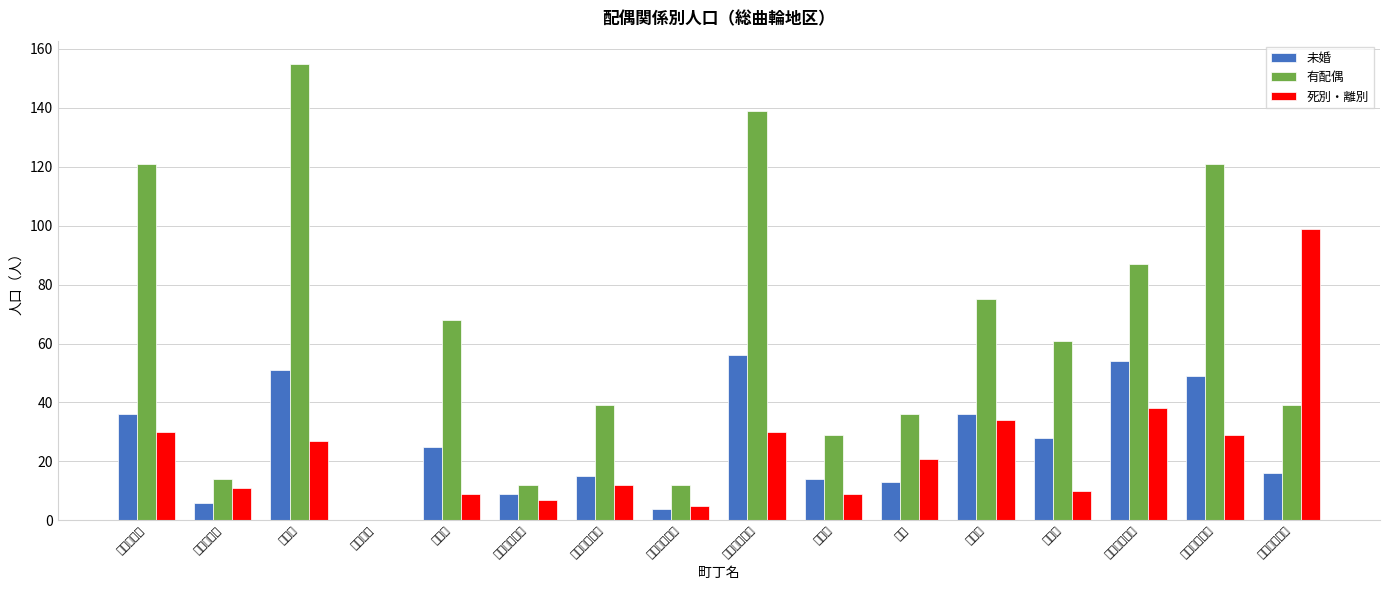

Reading left to right, transcribe all the data shown in this chart.

未婚: 36	6	51	0	25	9	15	4	56	14	13	36	28	54	49	16
有配偶: 121	14	155	0	68	12	39	12	139	29	36	75	61	87	121	39
死別・離別: 30	11	27	0	9	7	12	5	30	9	21	34	10	38	29	99